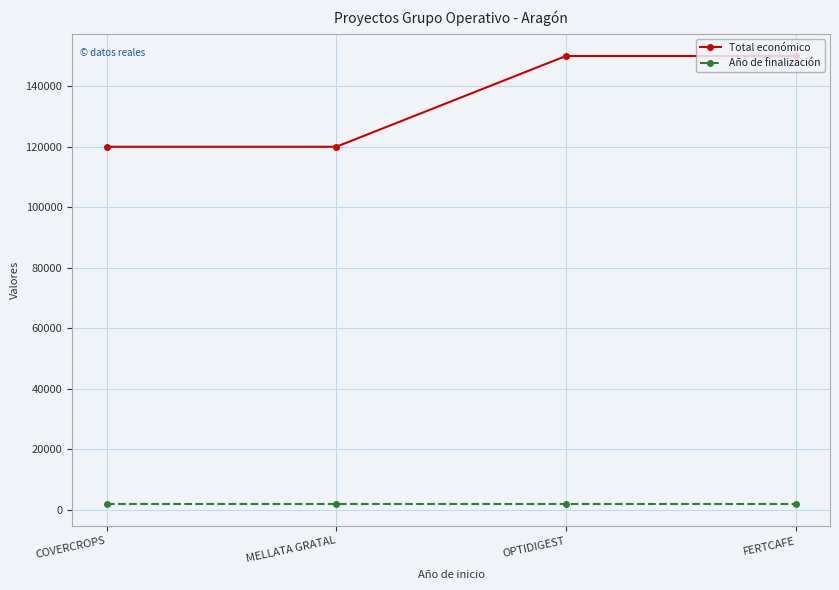

Rank the series by their maximum value, from highest to lowest.

Total económico, Año de finalización